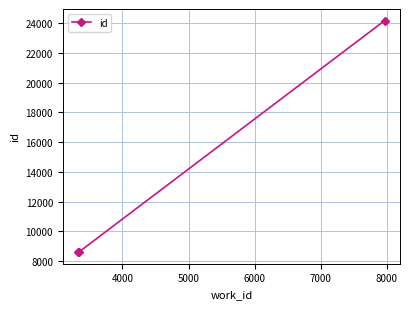

What is the difference between the maximum and minimum values?

15578